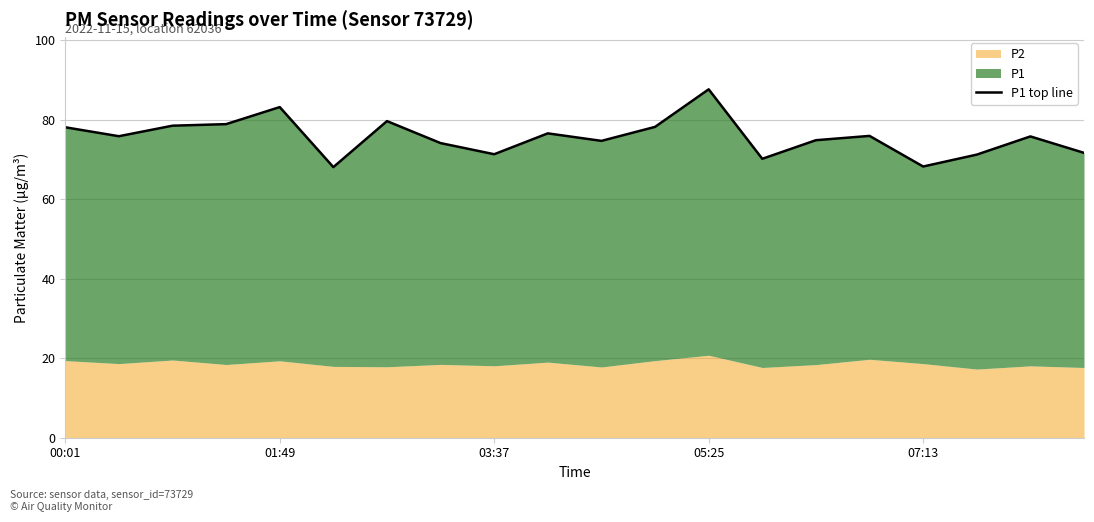

How many points are higher than both their immediate neighbors (excluding endpoints)?

6